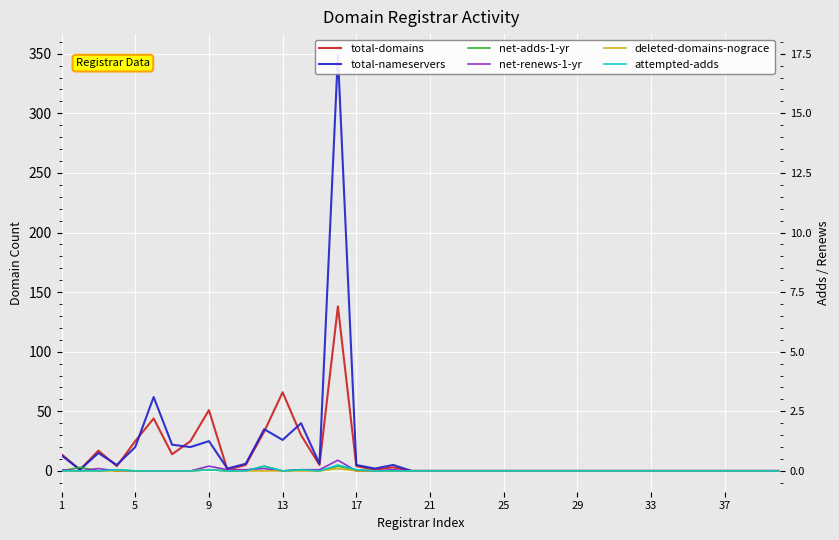

The net-adds-1-yr series shows 0 at 25. True or false?

True